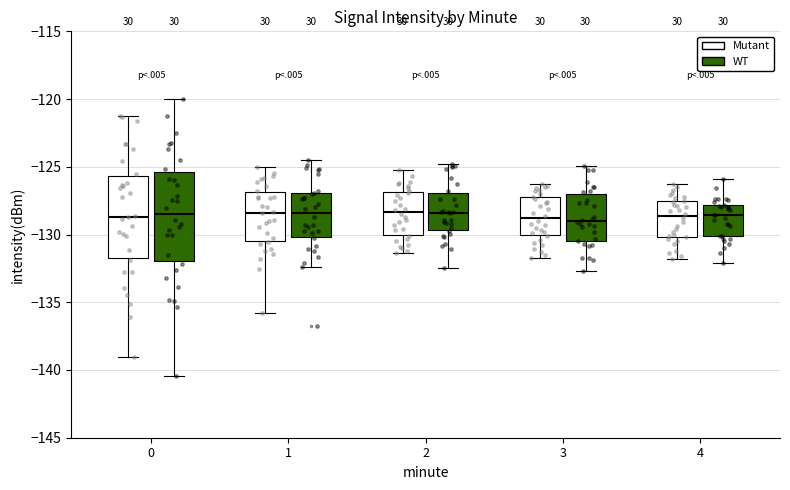

Which box is the tallest, from its lower edge to its upper edge?

0 (WT)